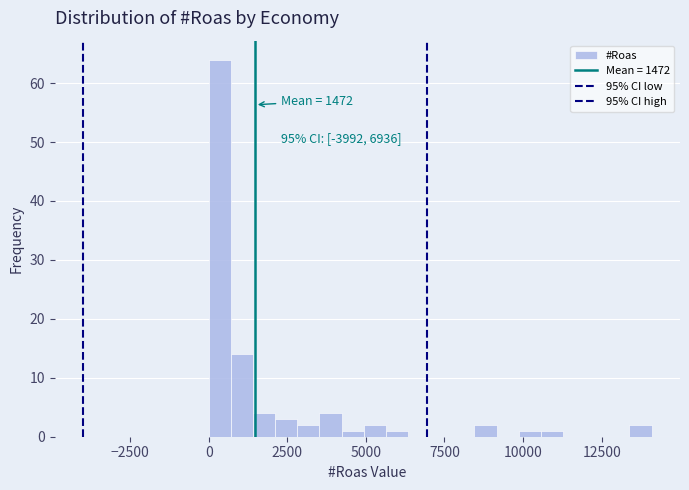

Around what value on the x-axis is the tallest bar? Give the approximate position of its centre, as read against the axis.

500